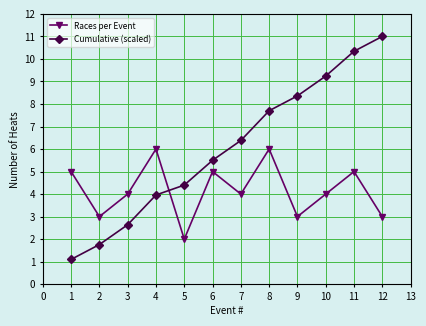

How many data points in Cumulative (scaled) are above 6?

6